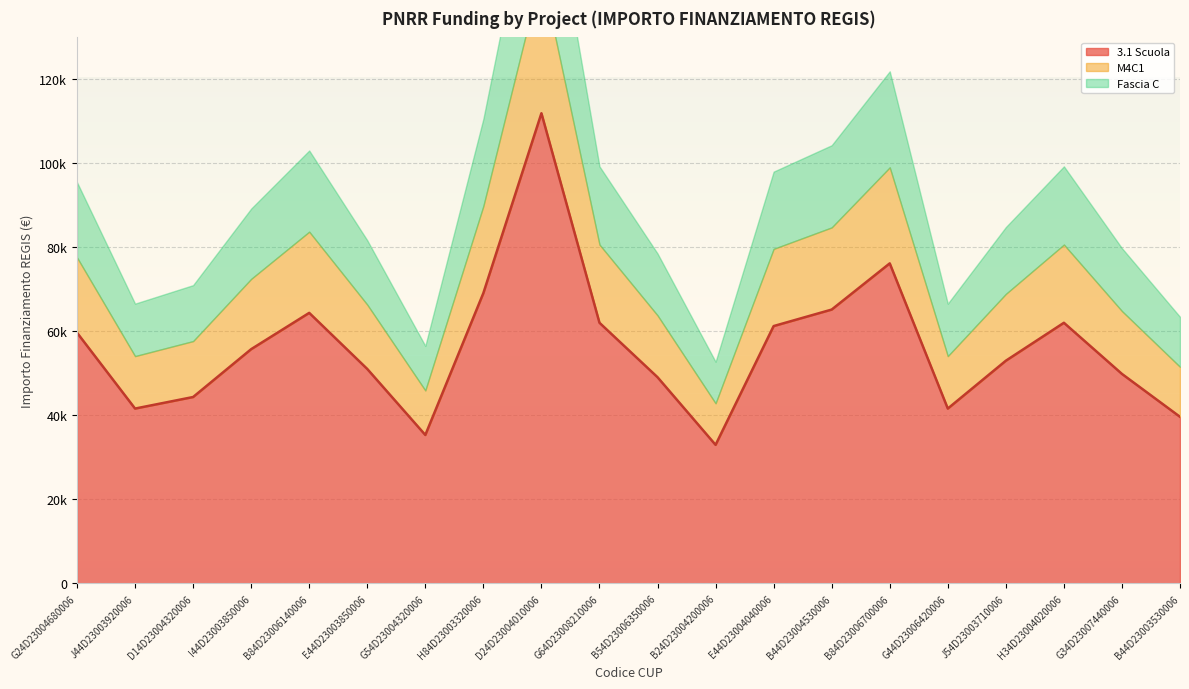

Which has a higher value, B84D23006700006 or B44D23004530006?

B84D23006700006